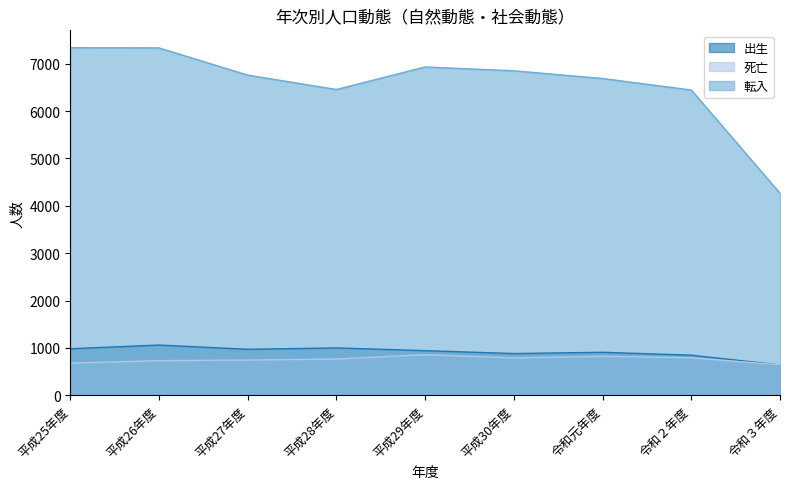

What are all the series names shown in the legend?

出生, 死亡, 転入